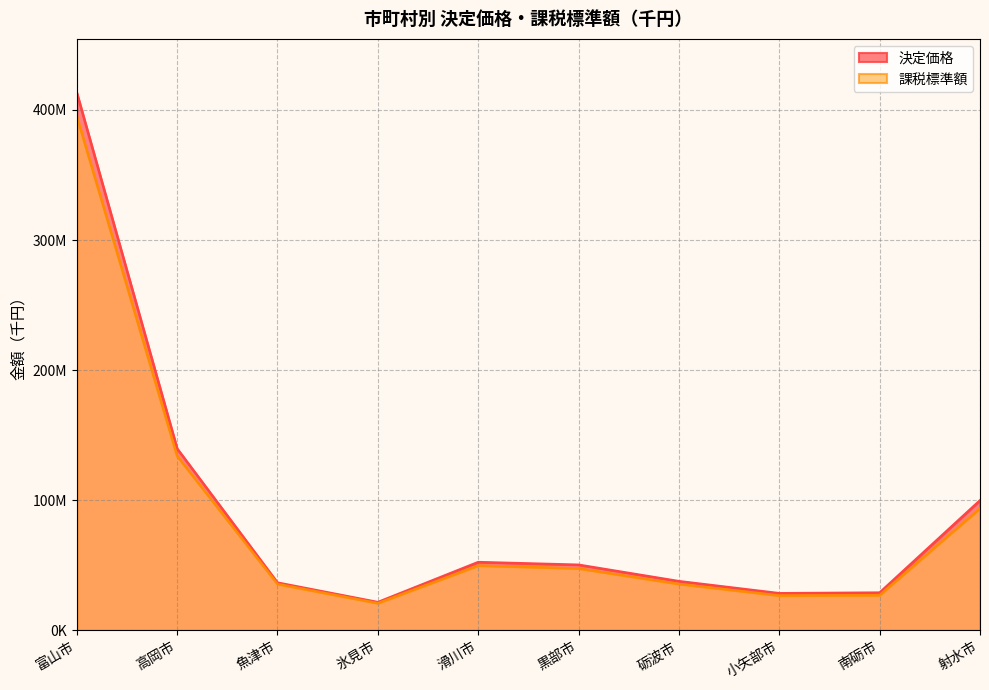

What is the total value across all series at 砺波市?

73456702